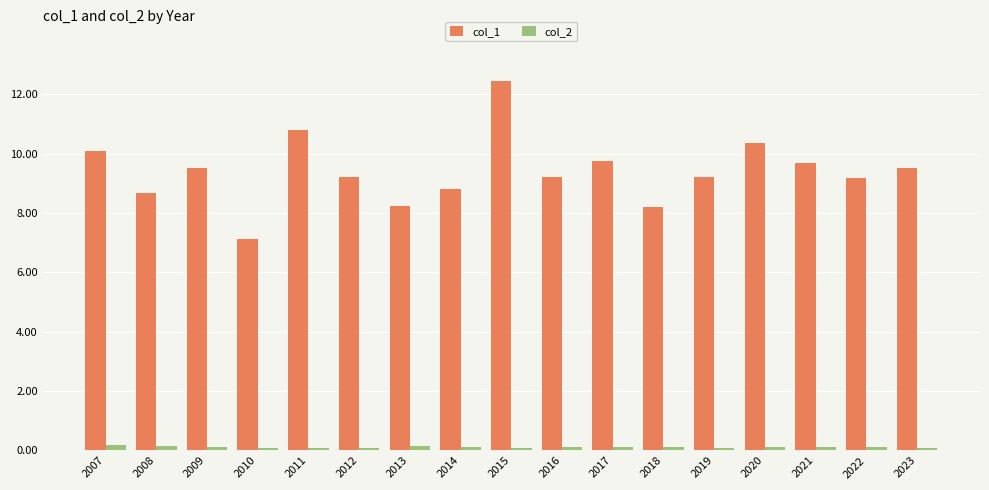

Which series has the largest range (max minus min)?

col_1